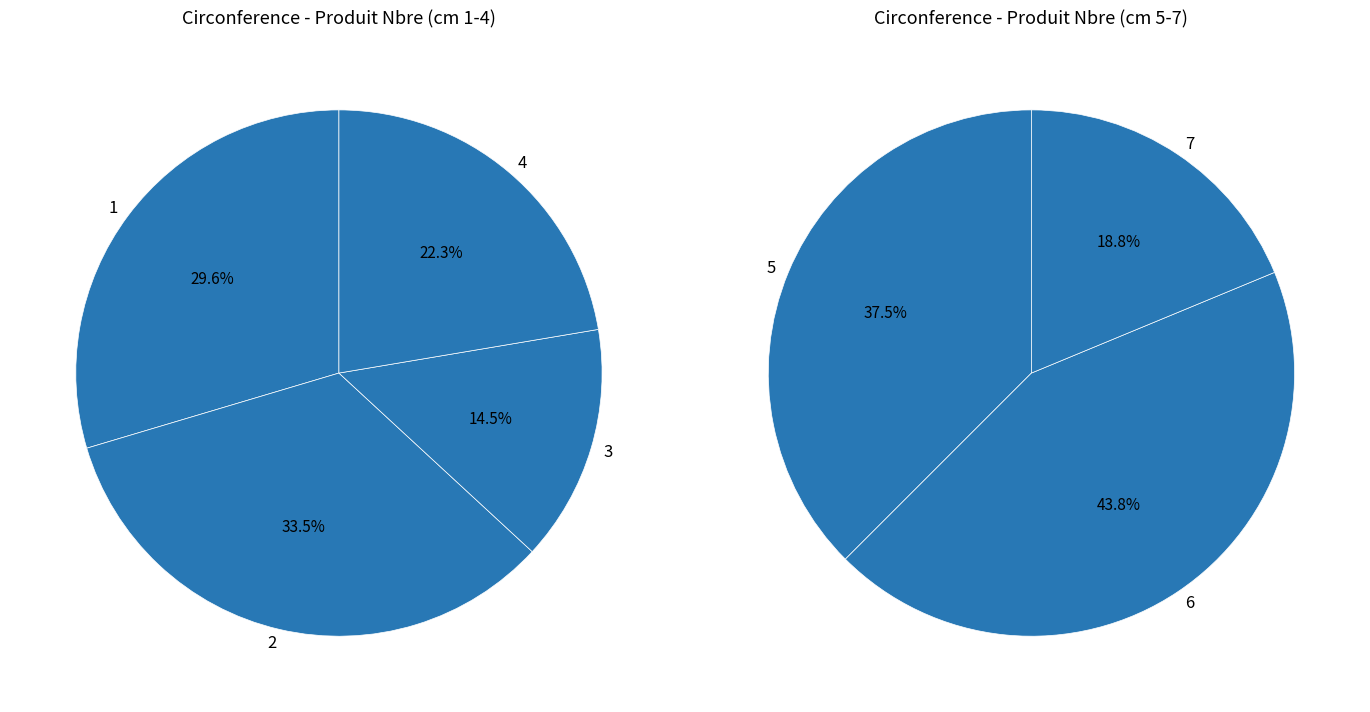

What is the change in value from 2 to 5?

-54